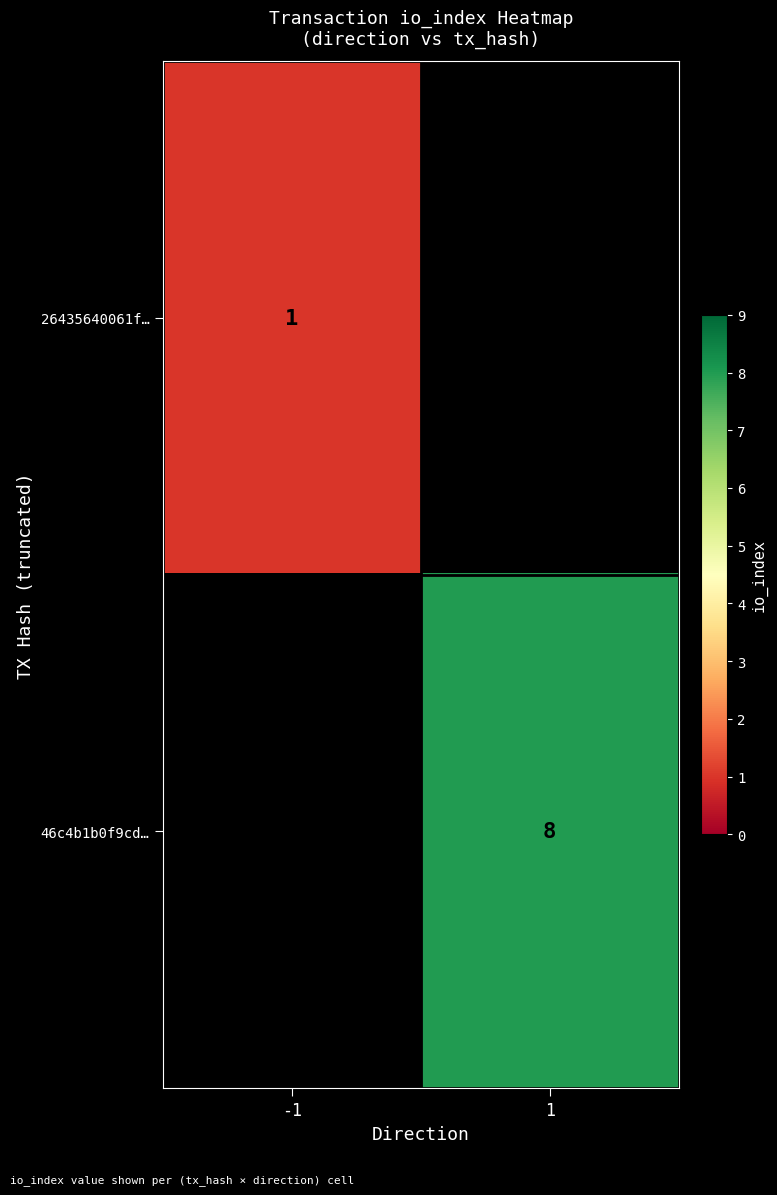

The 26435640061f… series shows 1 at -1. True or false?

True